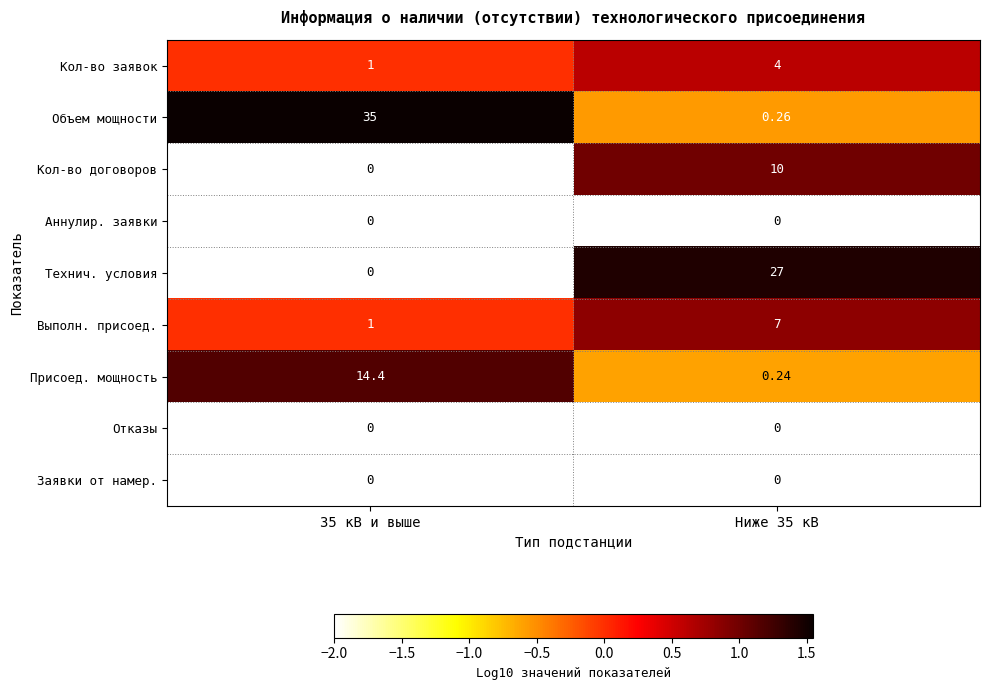

Between 35 кВ и выше and Ниже 35 кВ, which series saw the biggest shift?

Объем мощности